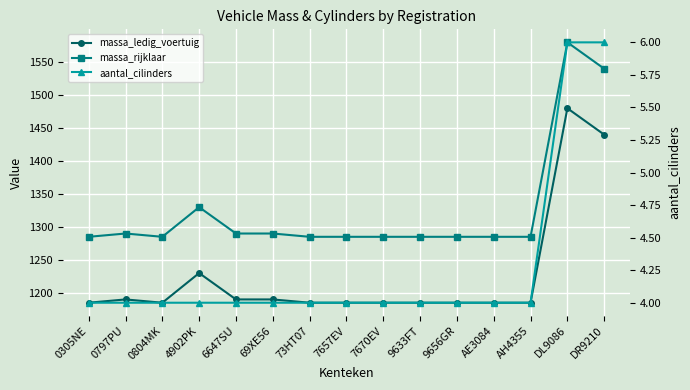

At which category is the sum across all series the highest?

DL9086